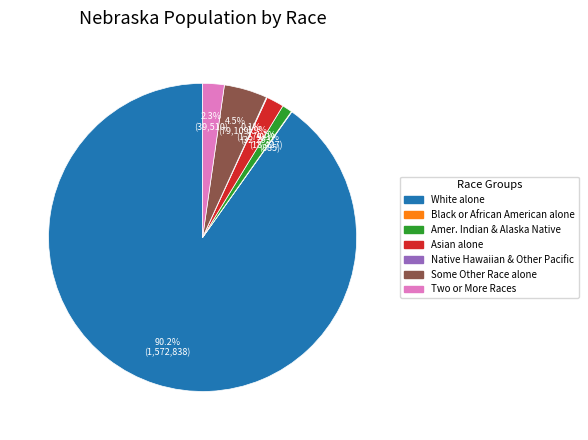

Is there a majority slice in this chart?

Yes